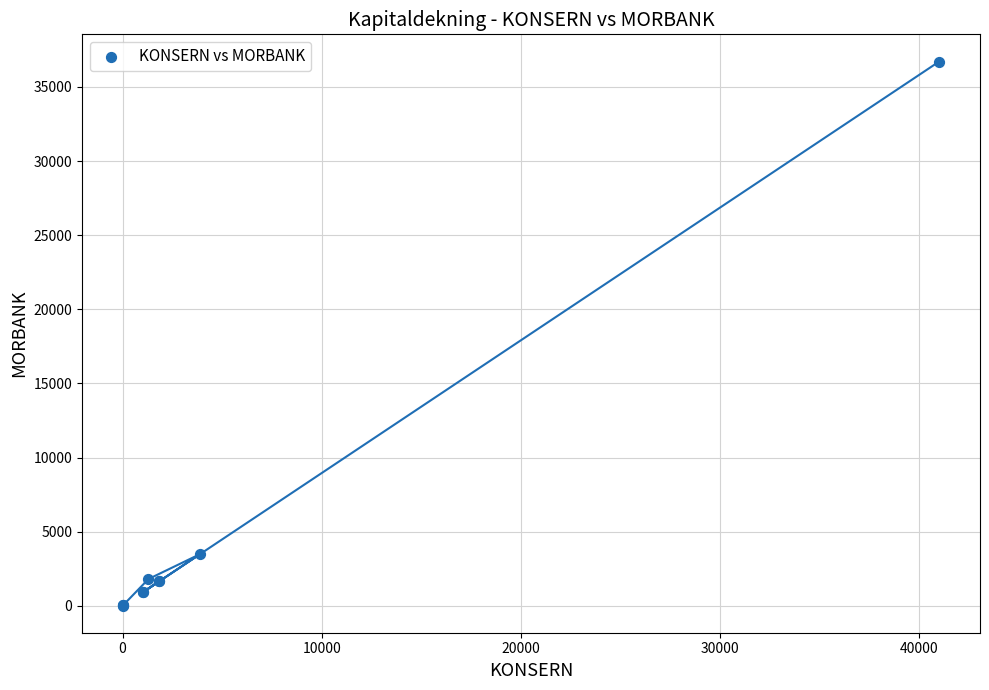

What Y value in the scatter plot is closest to 18366?

3487.8